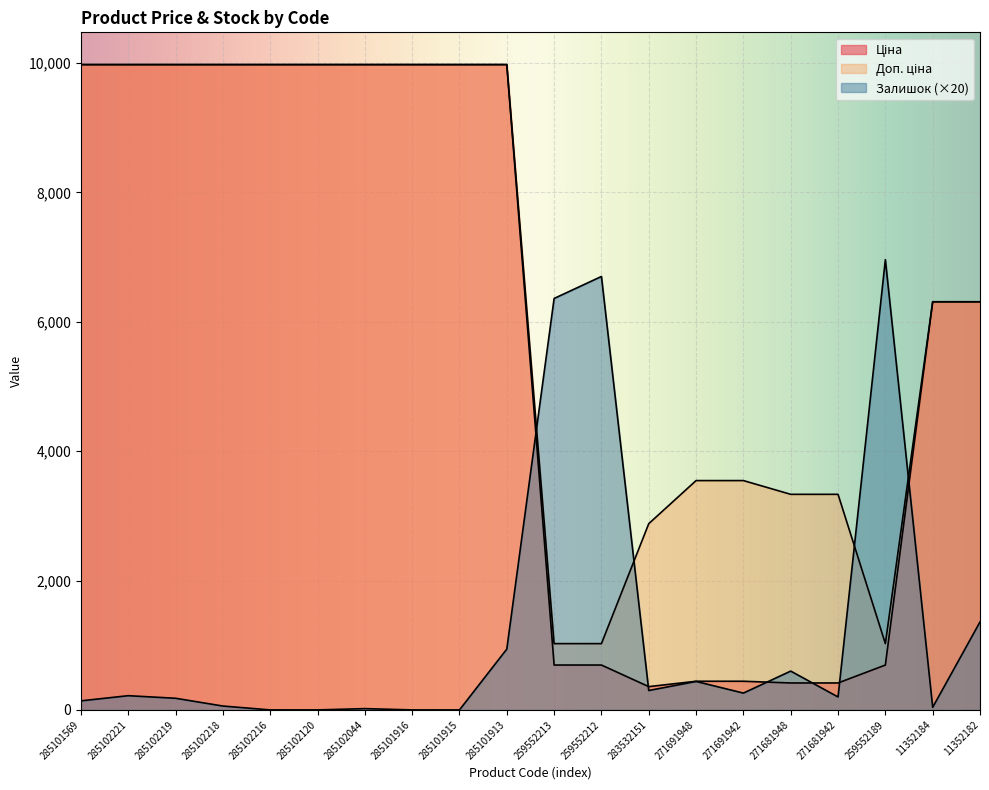

How many distinct data groups are displayed?

3